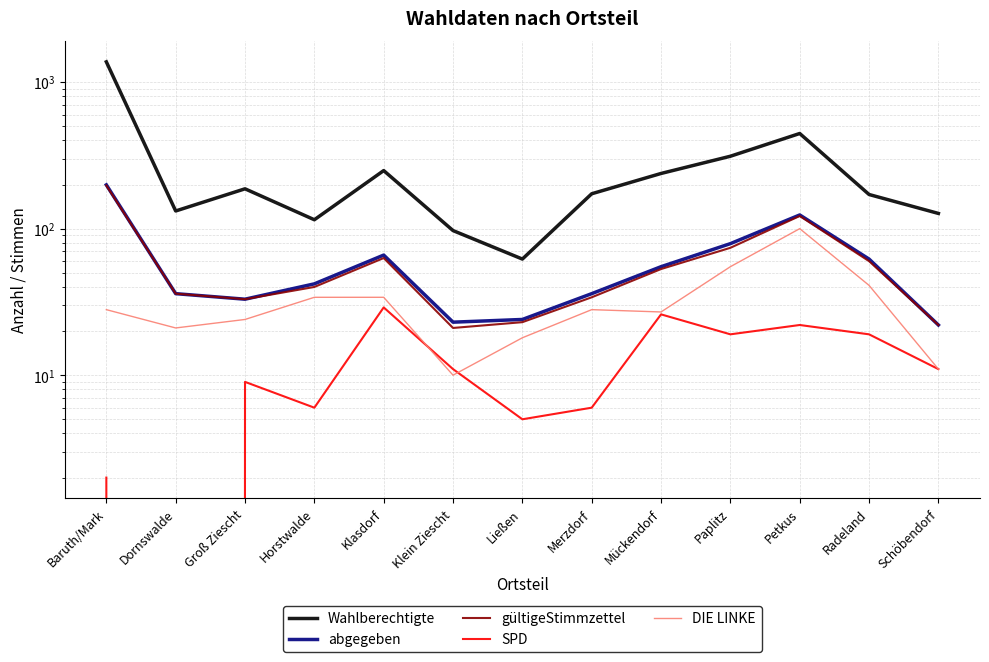

Reading left to right, extract all data points from this chart.

Wahlberechtigte: 1375	132	187	115	249	97	62	173	238	312	446	171	127
abgegeben: 199	36	33	42	66	23	24	36	55	79	124	62	22
gültigeStimmzettel: 197	36	33	40	63	21	23	34	53	74	122	60	22
SPD: 2	0	9	6	29	11	5	6	26	19	22	19	11
DIE LINKE: 28	21	24	34	34	10	18	28	27	55	100	41	11